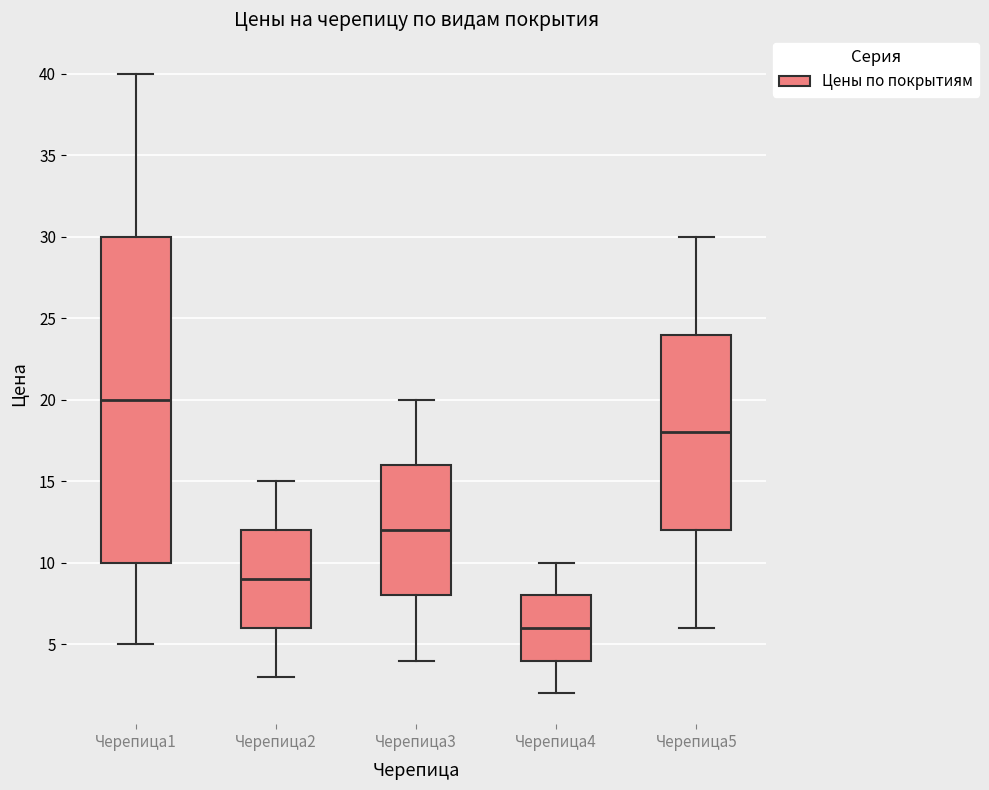

Where does the upper whisker of the box for Черепица2 end on the y-axis? The values are not printed on the chart, so give them approximately, as read against the axis.

15